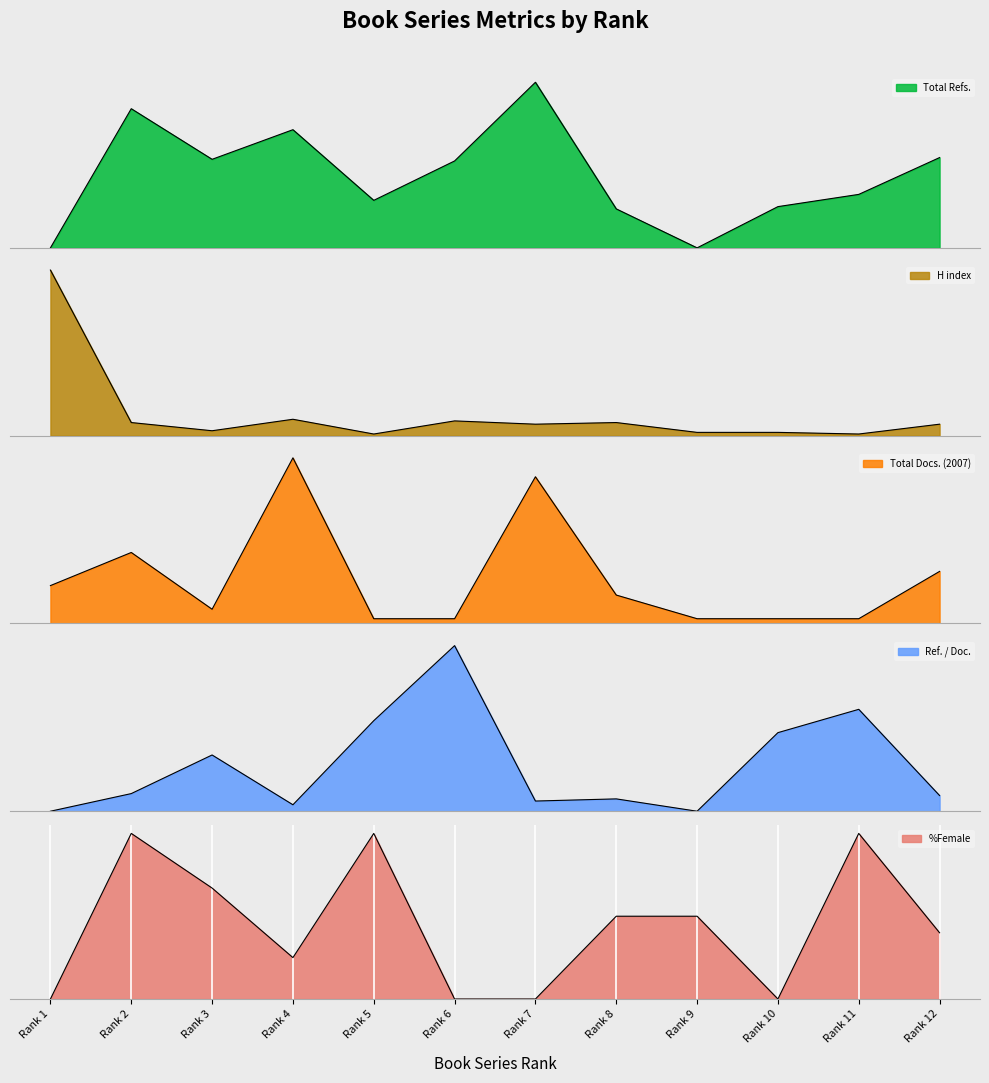

The Ref. / Doc. series shows 90 at Rank 2. True or false?

True